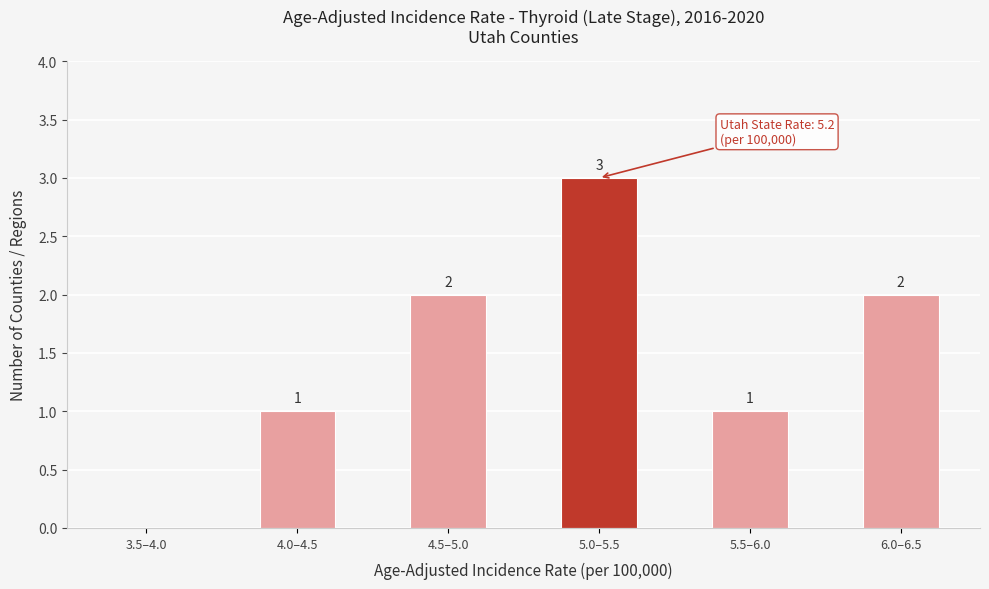

Reading right to left, list all the values displayed in this chart.

6.0–6.5=2	5.5–6.0=1	5.0–5.5=3	4.5–5.0=2	4.0–4.5=1	3.5–4.0=0